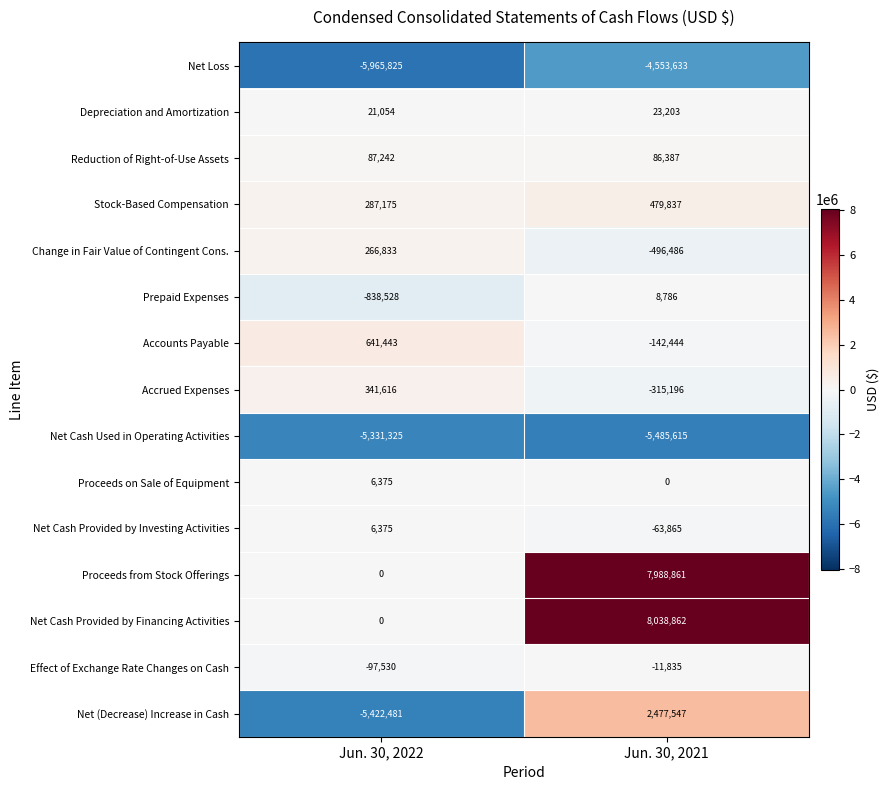

What is the approximate value of Net (Decrease) Increase in Cash at Jun. 30, 2022?

-5422481